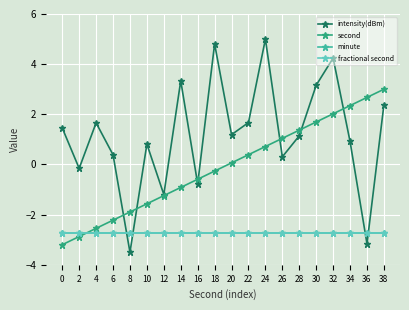

Which category has the highest value across all series?

24